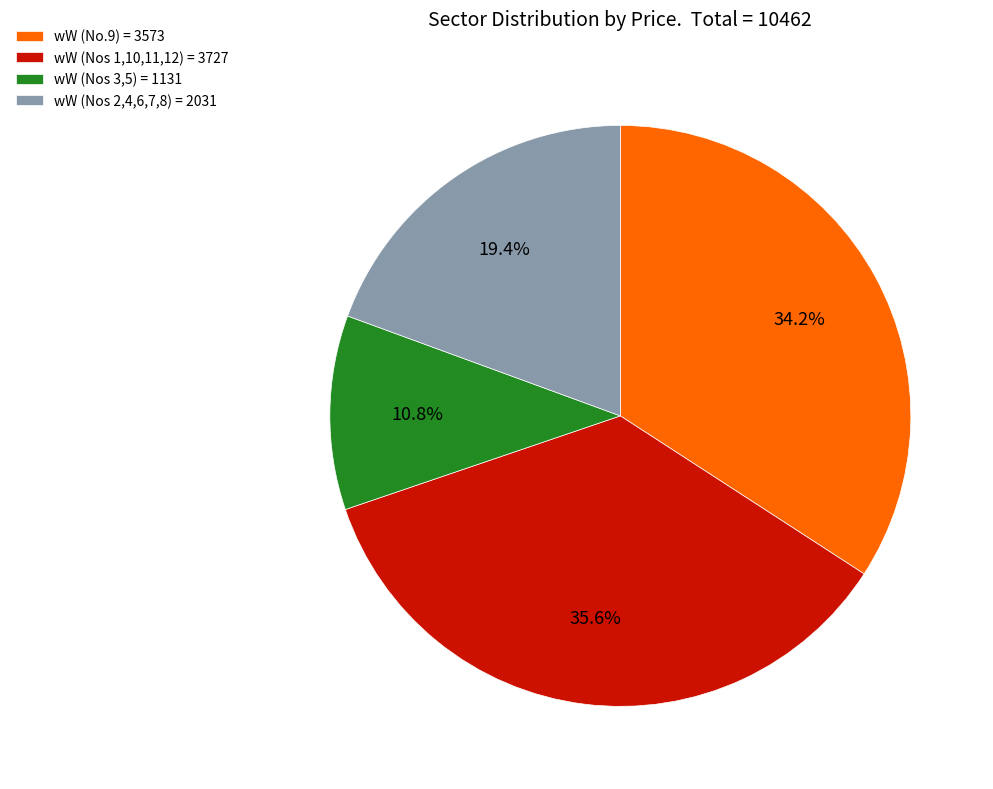

Rank the categories by value from highest to lowest.

wW (Nos 1,10,11,12) = 3727, wW (No.9) = 3573, wW (Nos 2,4,6,7,8) = 2031, wW (Nos 3,5) = 1131